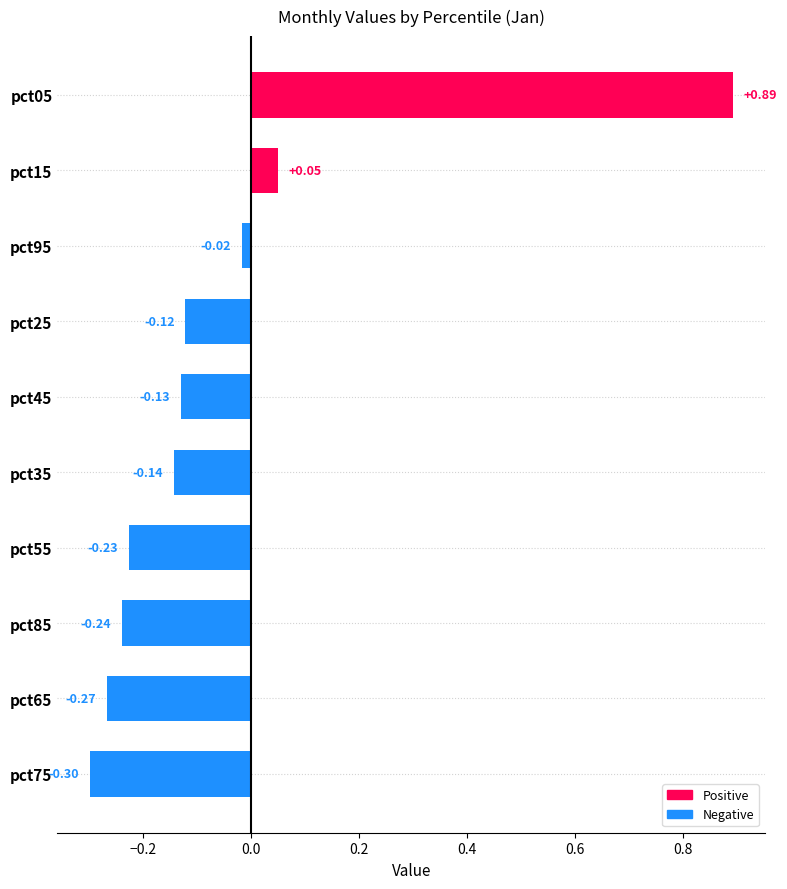

How many bars are there in total?

10